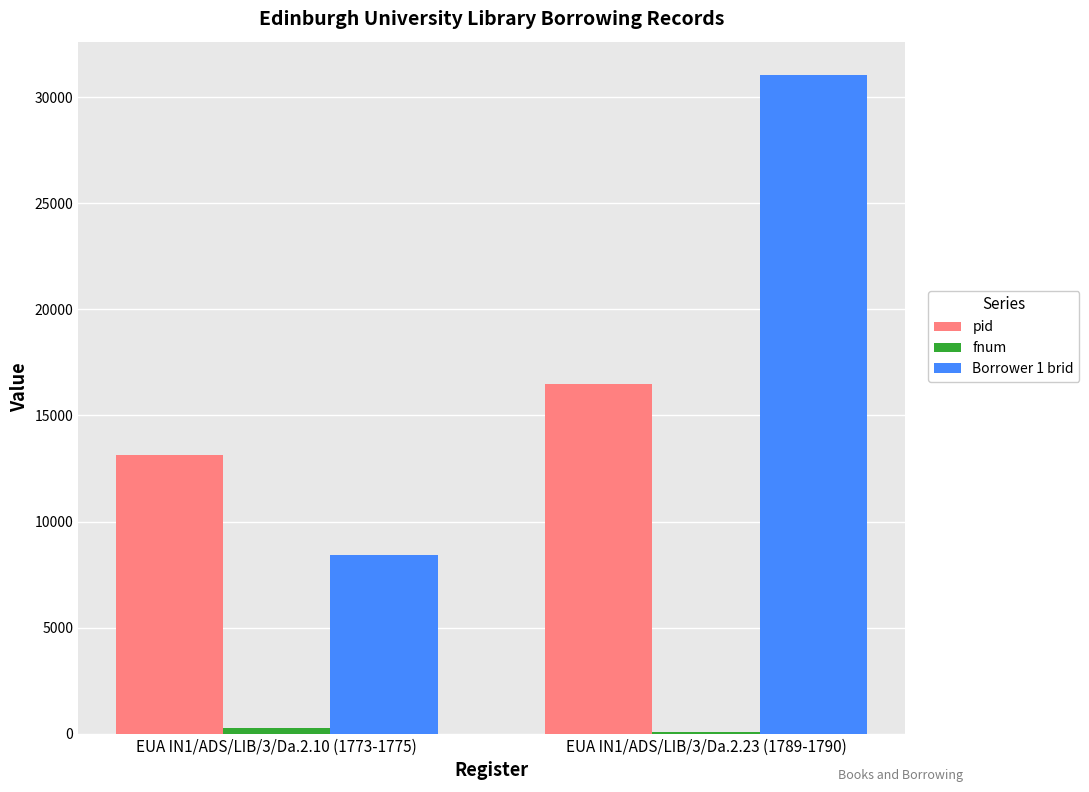

Is the value of Borrower 1 brid at EUA IN1/ADS/LIB/3/Da.2.10 (1773-1775) greater than the value of pid at EUA IN1/ADS/LIB/3/Da.2.23 (1789-1790)?

No